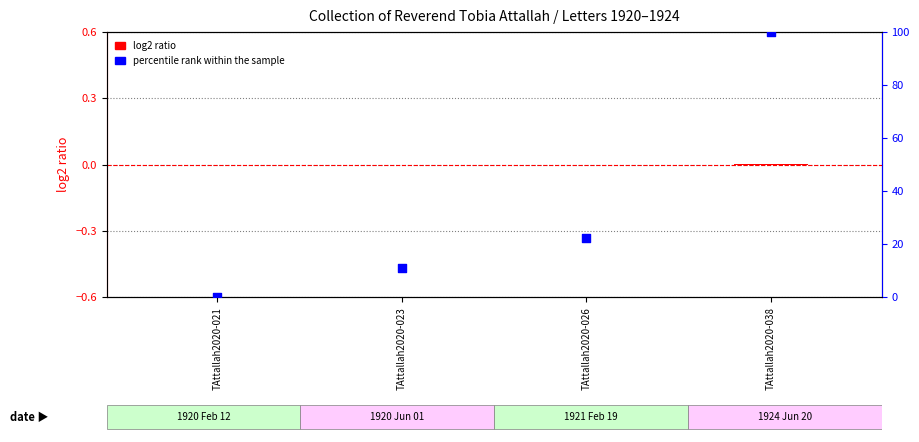

At how many categories does at least one series exceed 5?

3